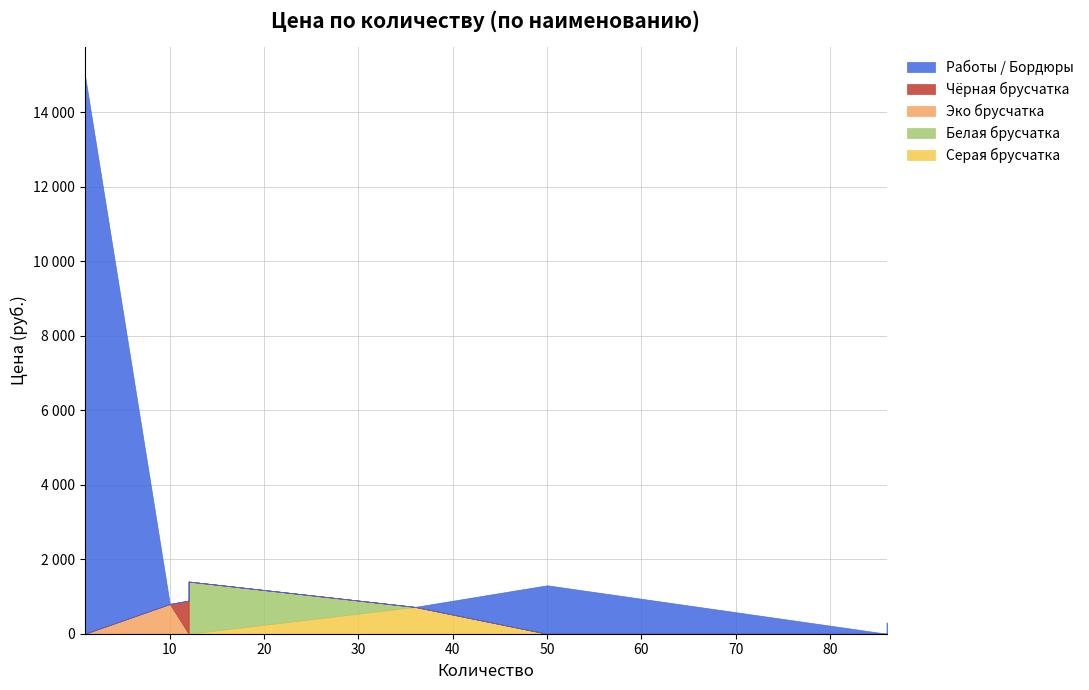

True or false: Брусчатка - белая has more than 2 points higher than both neighbors.

False